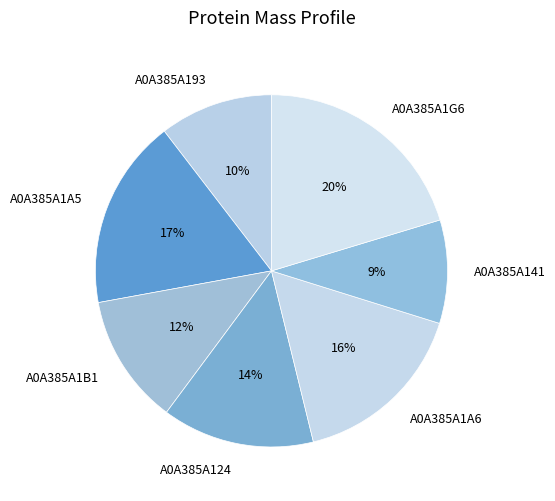

To the nearest percent, what percentage of the pie is A0A385A124?

14%